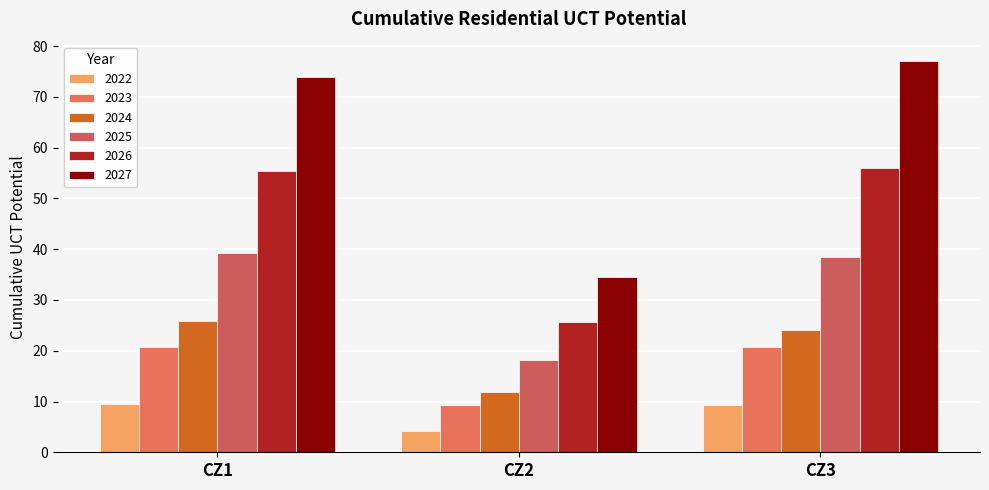

What is the value of the 2023 bar at the 2nd from the left?

9.4